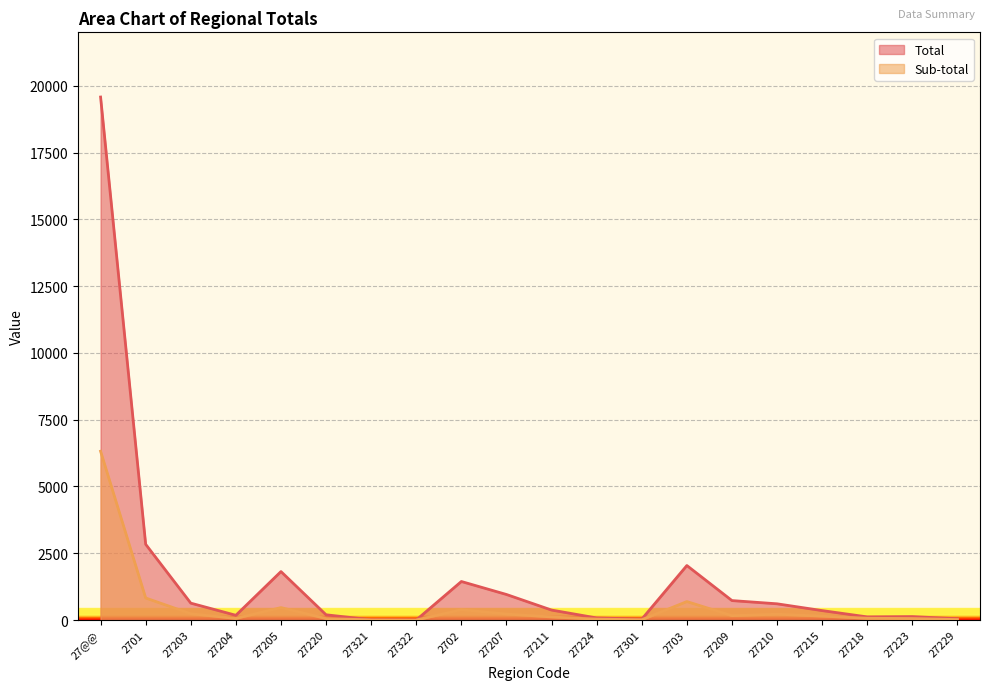

Count the number of data series in this chart.

2